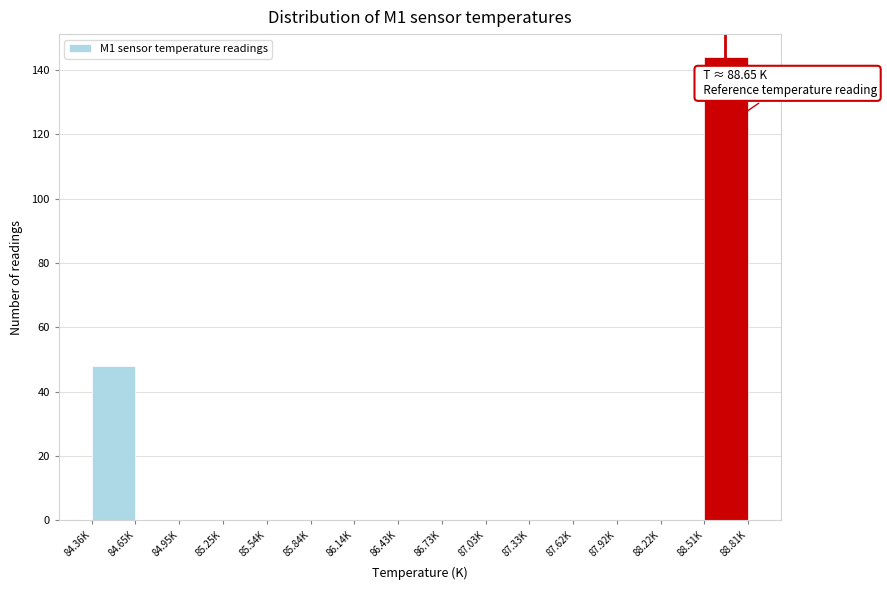

Reading left to right, transcribe all the data shown in this chart.

84.36K=48	84.65K=0	84.95K=0	85.25K=0	85.54K=0	85.84K=0	86.14K=0	86.43K=0	86.73K=0	87.03K=0	87.33K=0	87.62K=0	87.92K=0	88.22K=0	88.51K=144